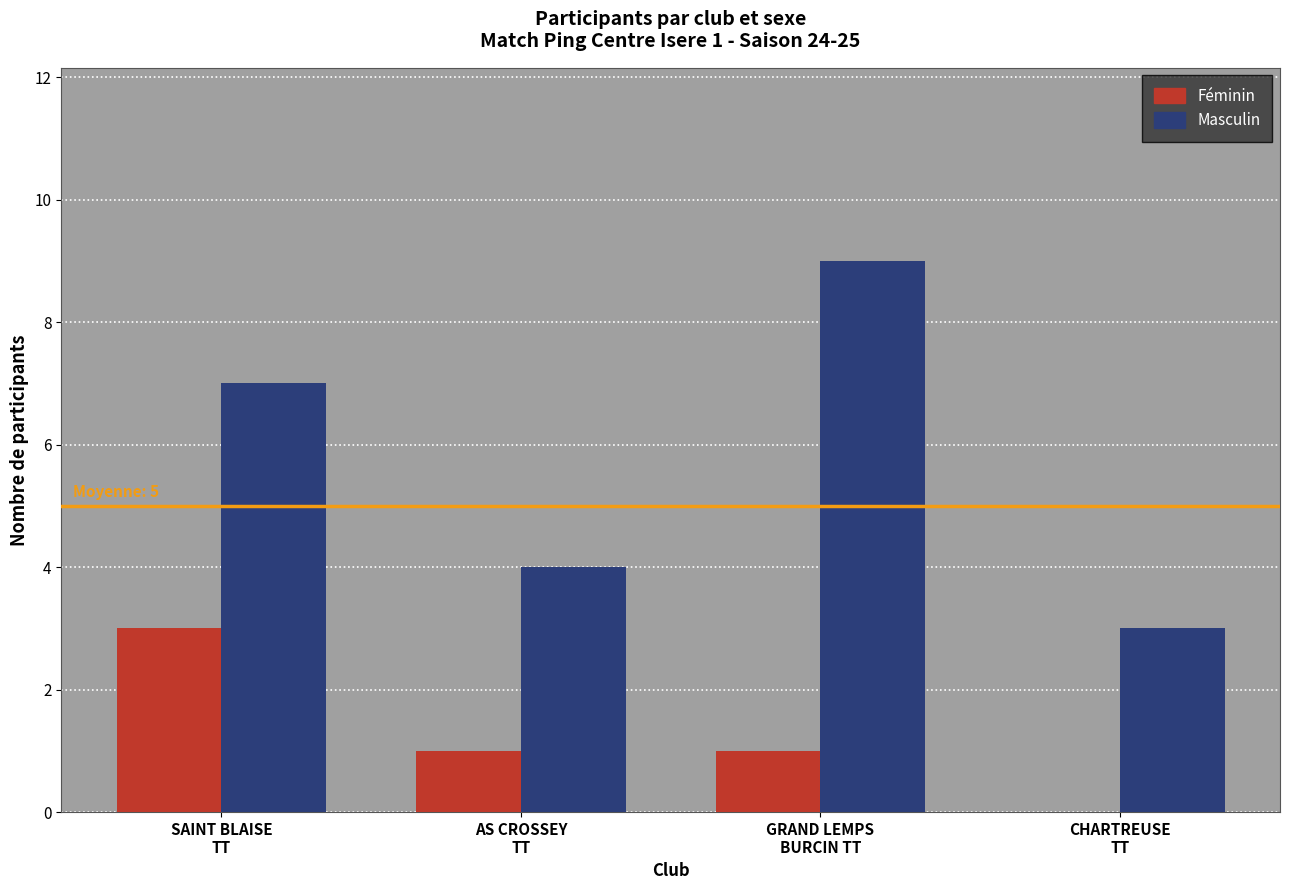

What is the maximum value shown in the chart?

9